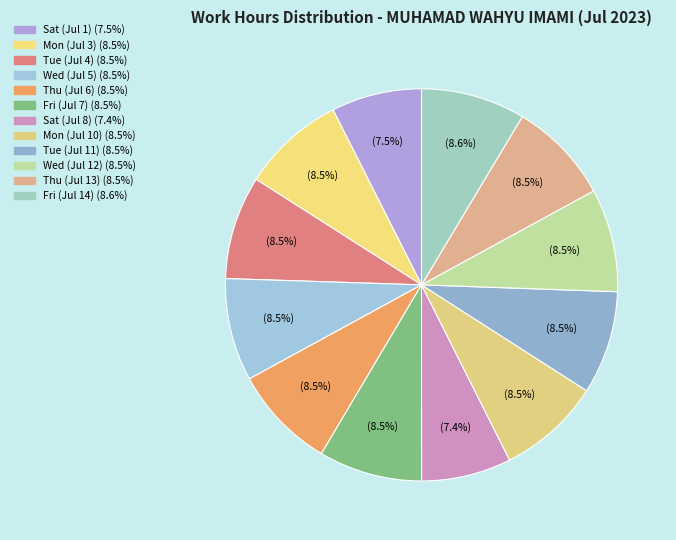

Which category has the biggest portion of the pie?

Fri (Jul 14)